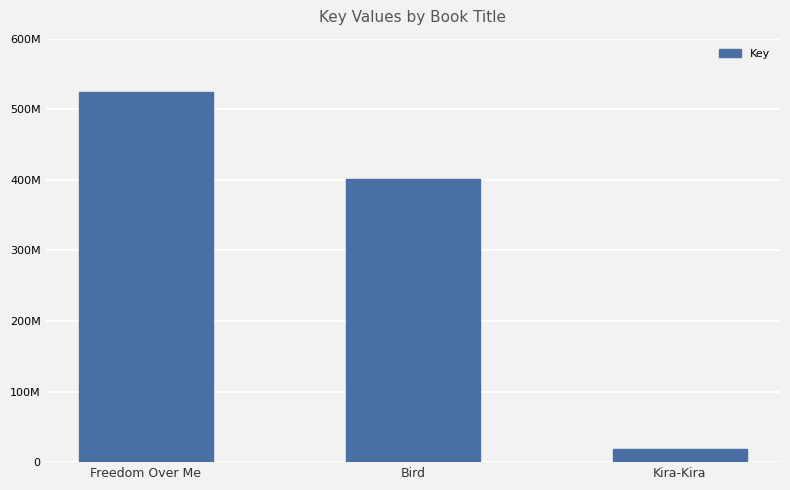

What is the sum of the values at Kira-Kira and Freedom Over Me?

543921473